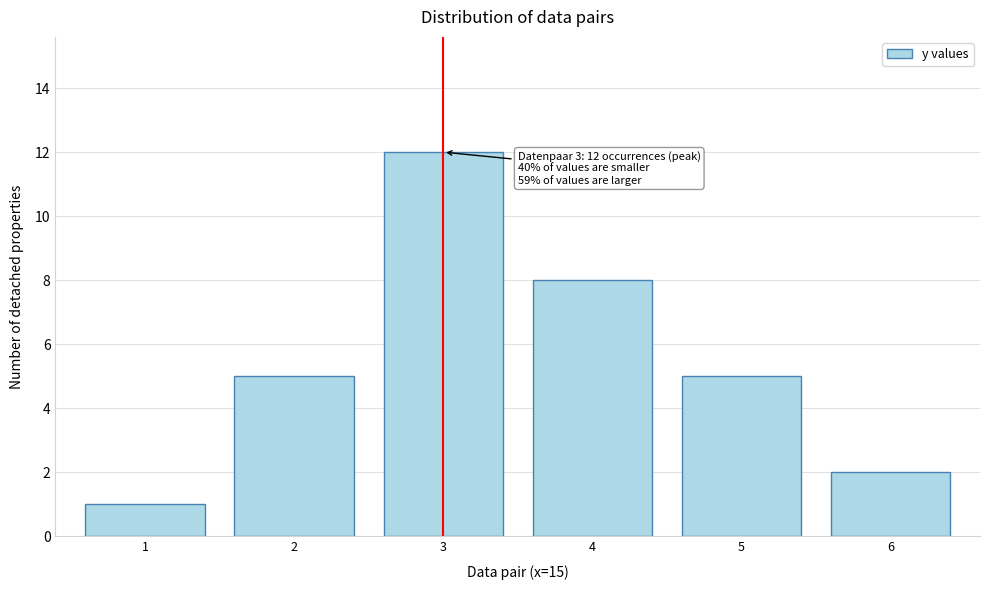

Reading left to right, list all the values displayed in this chart.

1=1	2=5	3=12	4=8	5=5	6=2